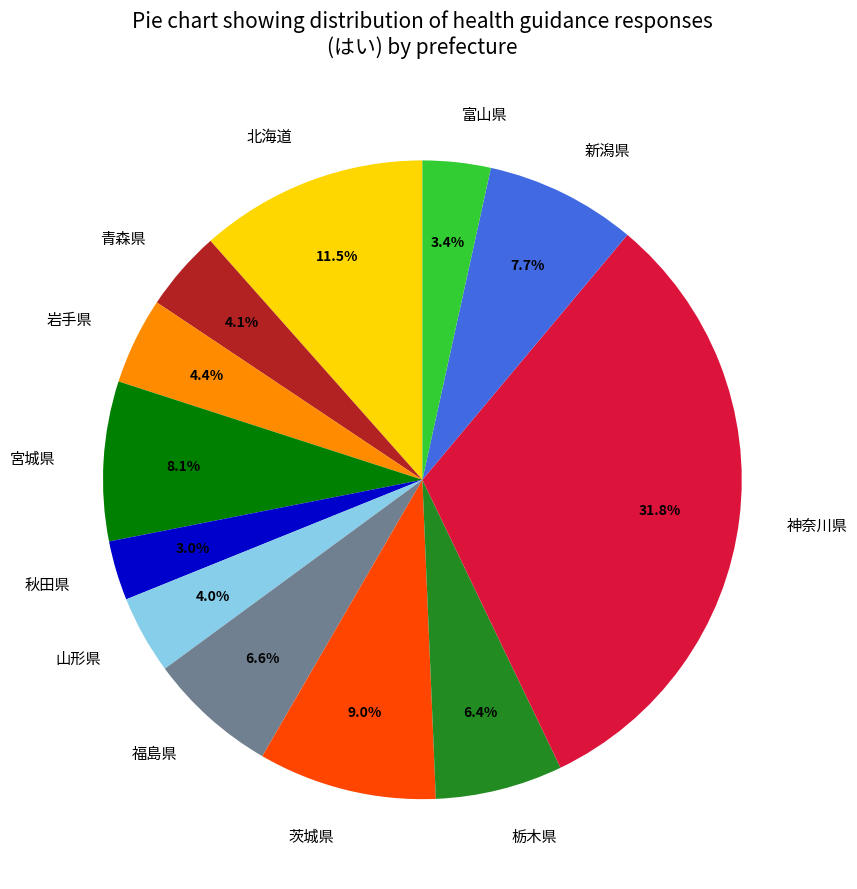

To the nearest percent, what is the average slice percentage?

8%